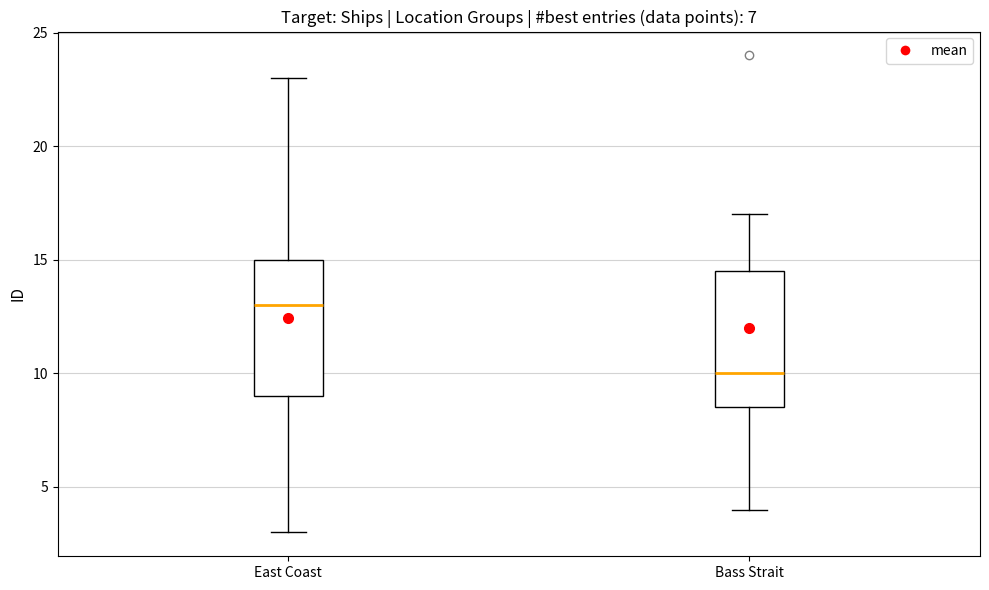

Where does the median line of the box for East Coast sit on the y-axis? The values are not printed on the chart, so give them approximately, as read against the axis.

13.0